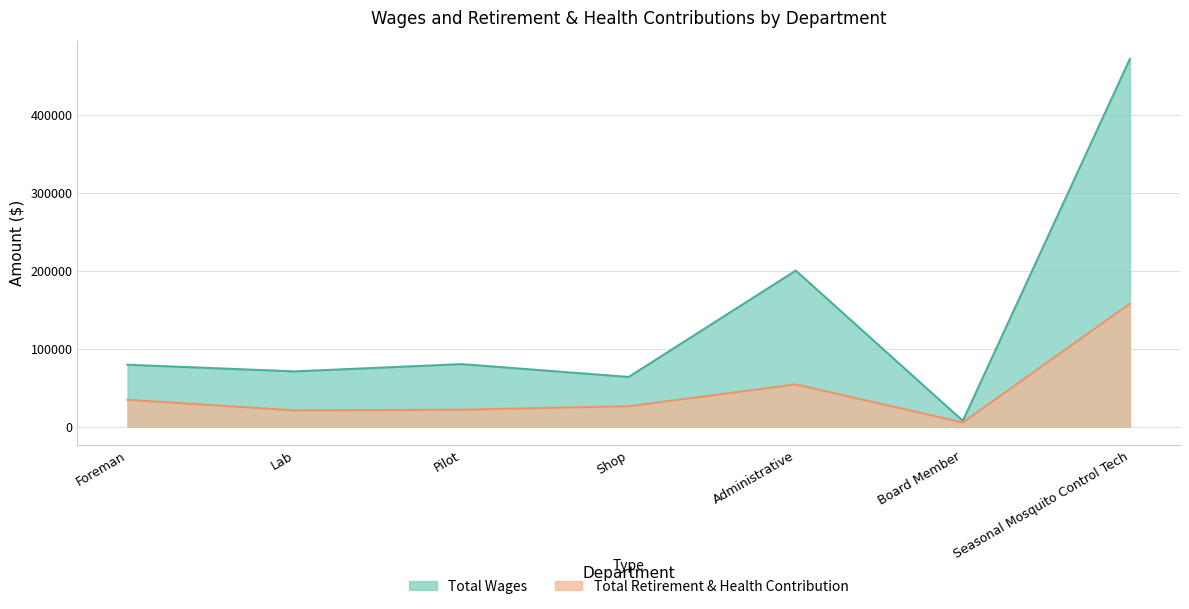

Between Foreman and Pilot, which series saw the biggest shift?

Total Retirement & Health Contribution